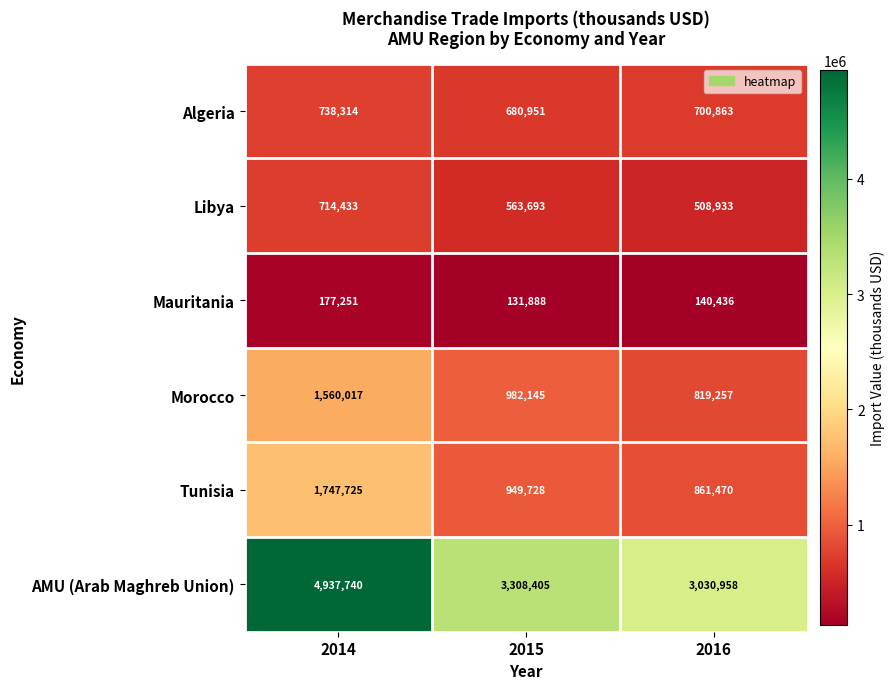

Reading right to left, what are all the values shown in this chart?

Algeria: 2016=700863	2015=680951	2014=738314
Libya: 2016=508933	2015=563693	2014=714433
Mauritania: 2016=140436	2015=131888	2014=177251
Morocco: 2016=819257	2015=982145	2014=1560017
Tunisia: 2016=861470	2015=949728	2014=1747725
AMU (Arab Maghreb Union): 2016=3030958	2015=3308405	2014=4937740